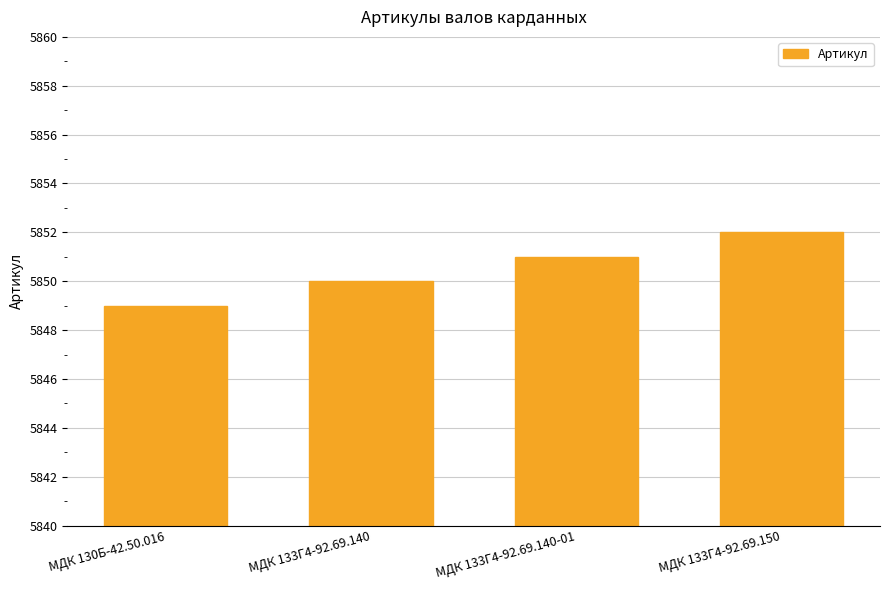

What is the sum of the values at МДК 130Б-42.50.016 and МДК 133Г4-92.69.140?

11699